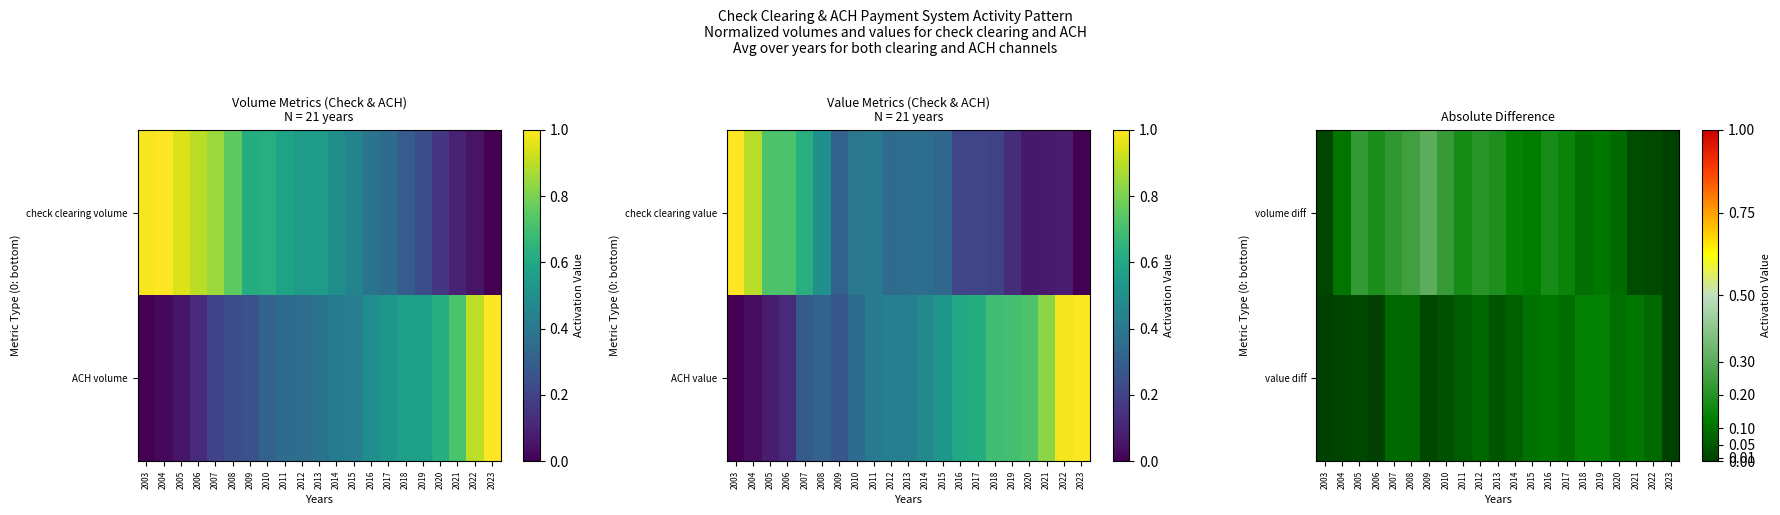

How many data points in value diff are above 0?

20